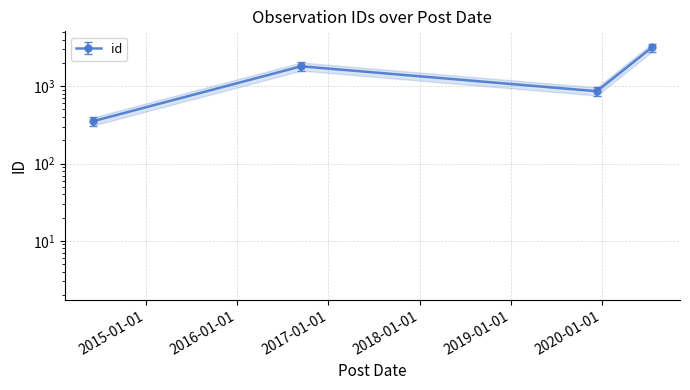

What is the minimum value shown in the chart?

351